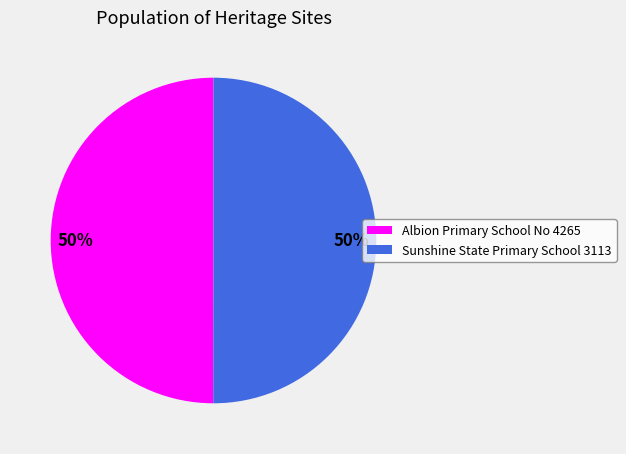

True or false: Albion Primary School No 4265 accounts for 38% of the total.

False